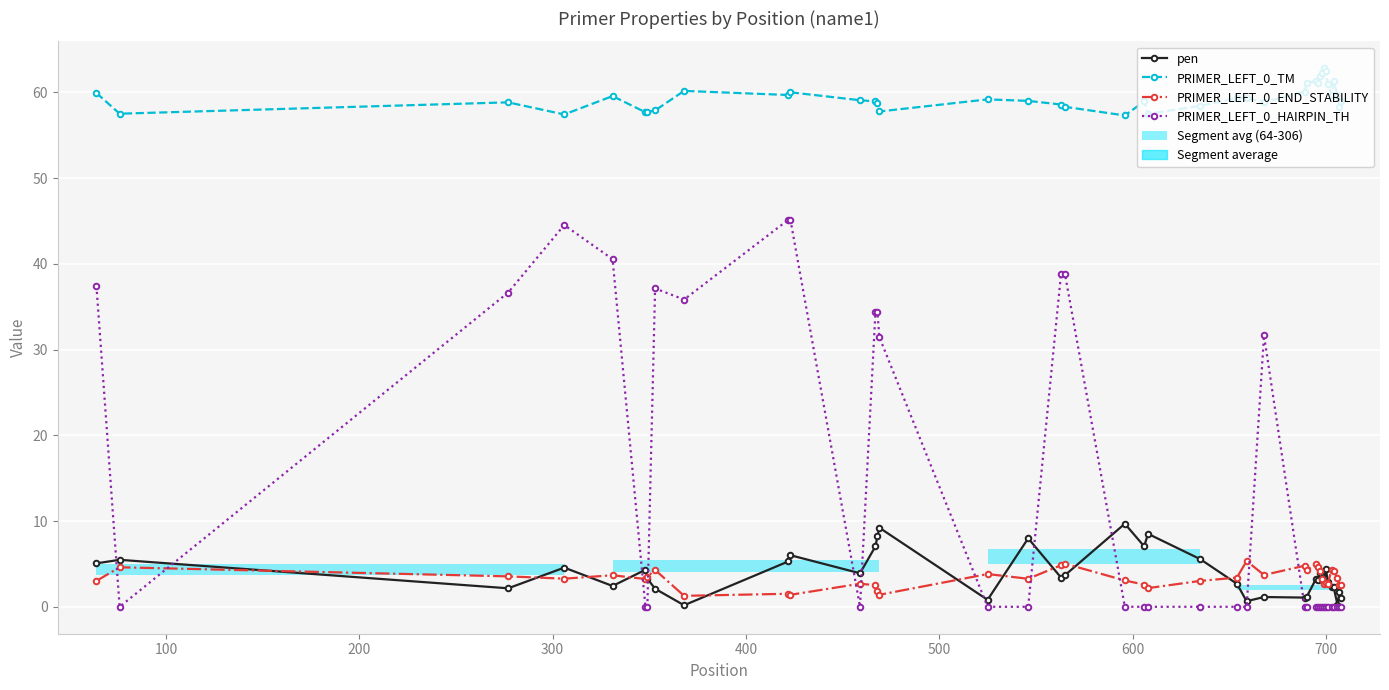

How many data points in PRIMER_LEFT_0_END_STABILITY are less than 3?

14